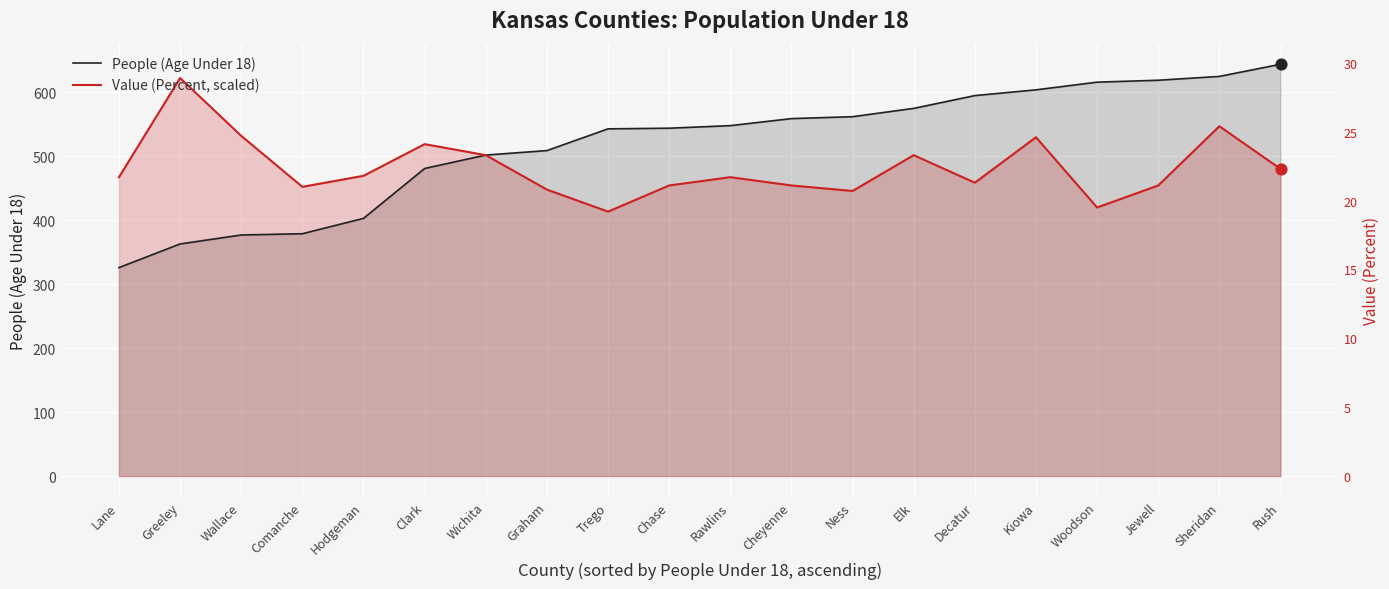

At which category is the sum across all series the highest?

Sheridan